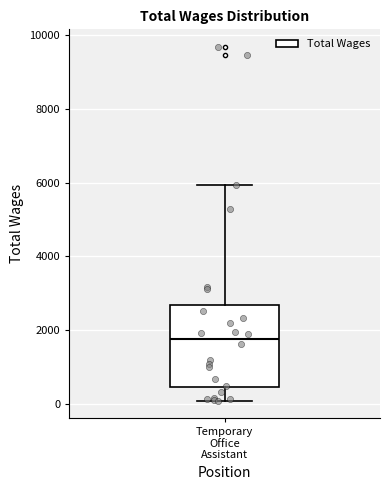

Read this box plot against the y-axis: the position of the median line, the range covered by the box, and the ends of both whiskers. The values are not printed on the chart, so give them approximately, as read against the axis.

median 1800, box 400 to 2600, whiskers 0 to 6000